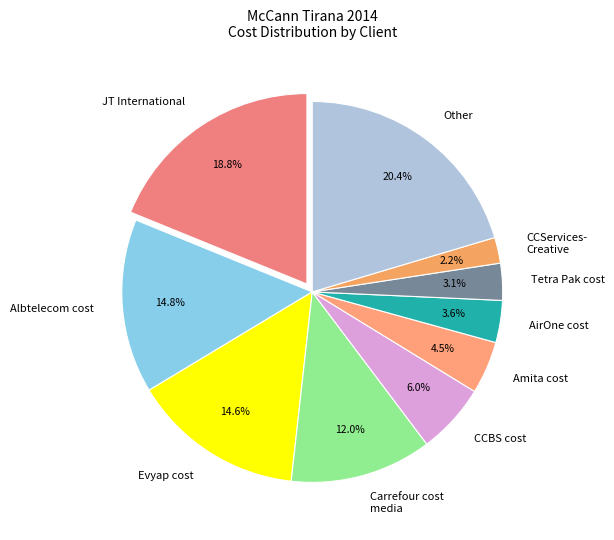

Count the number of slices in the pie.

10